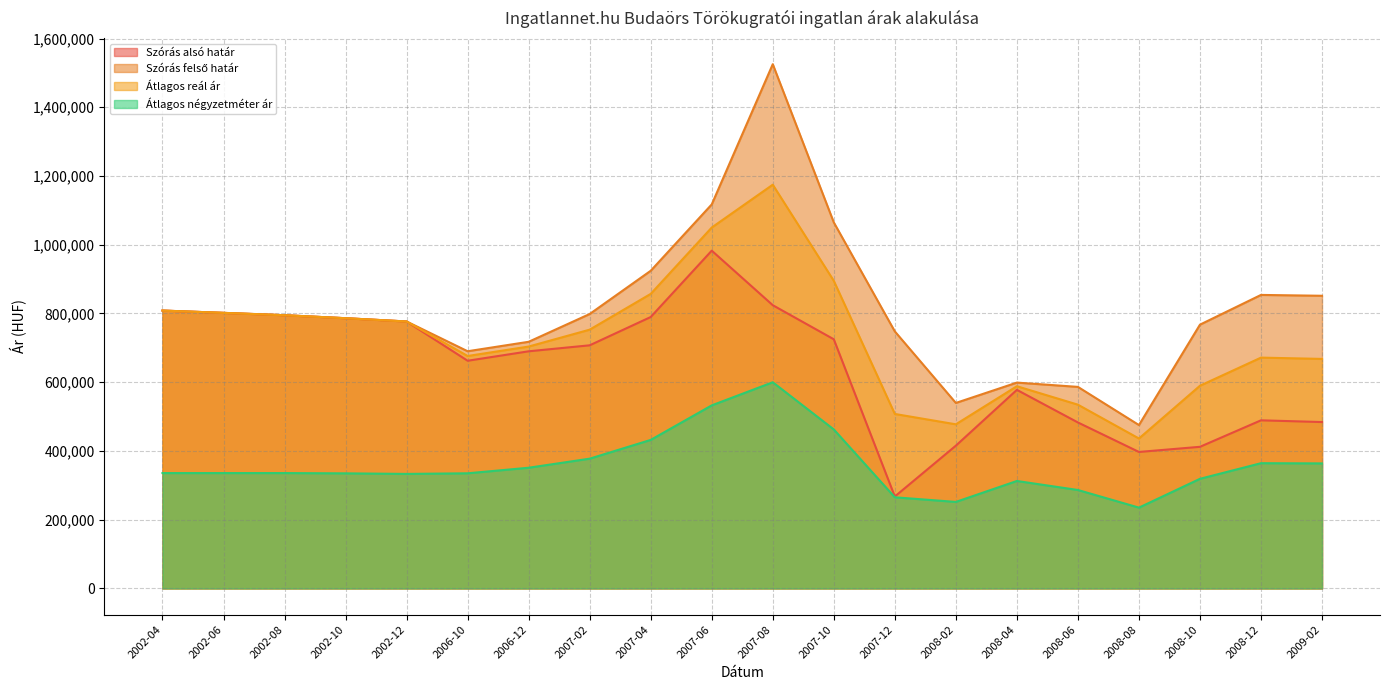

How many categories are shown in the chart?

20